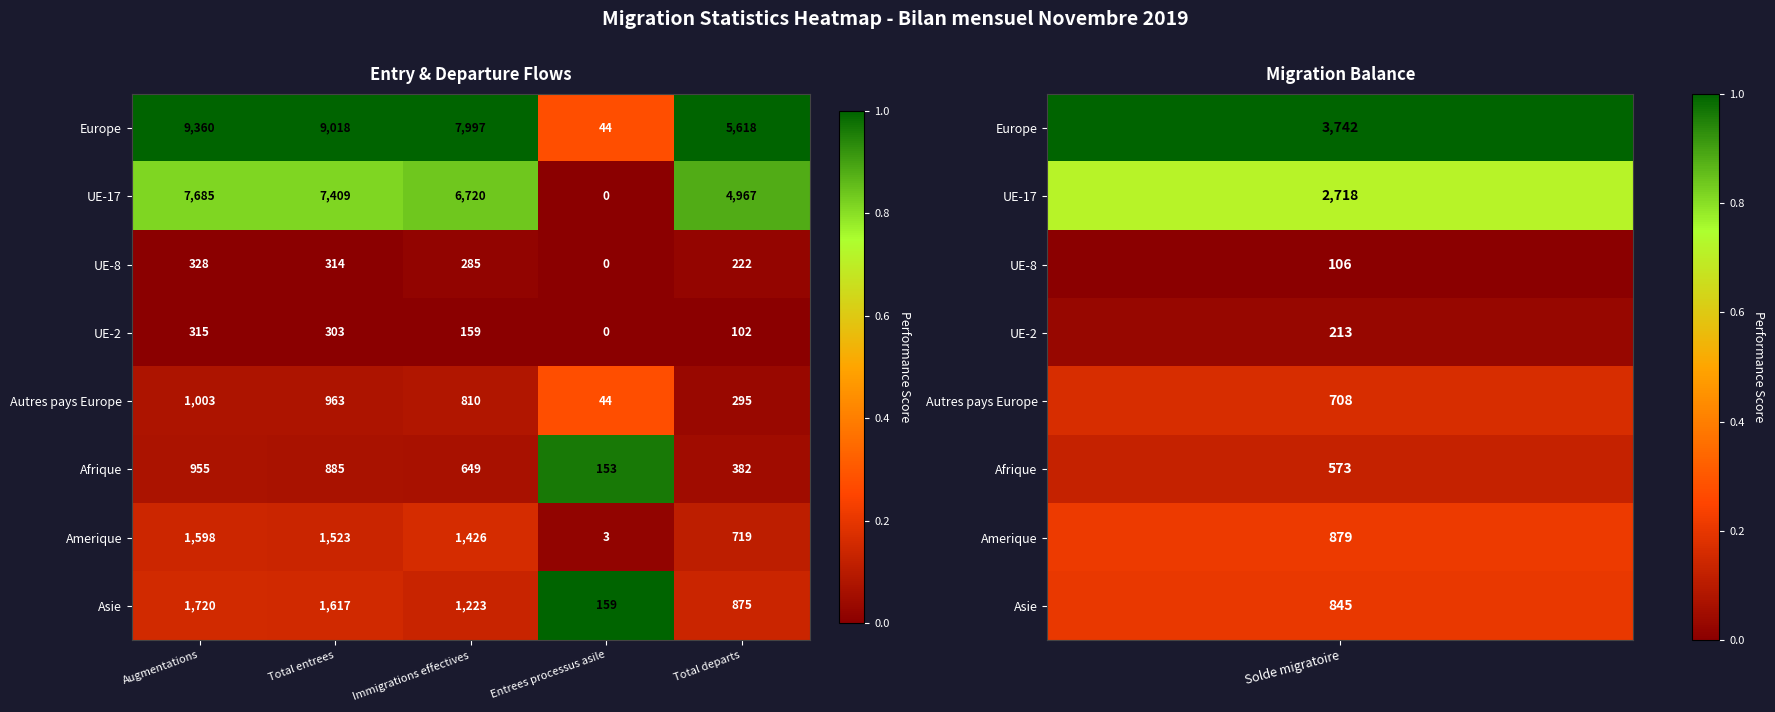

Which series changed the most between Immigrations effectives and Total departs?

Europe